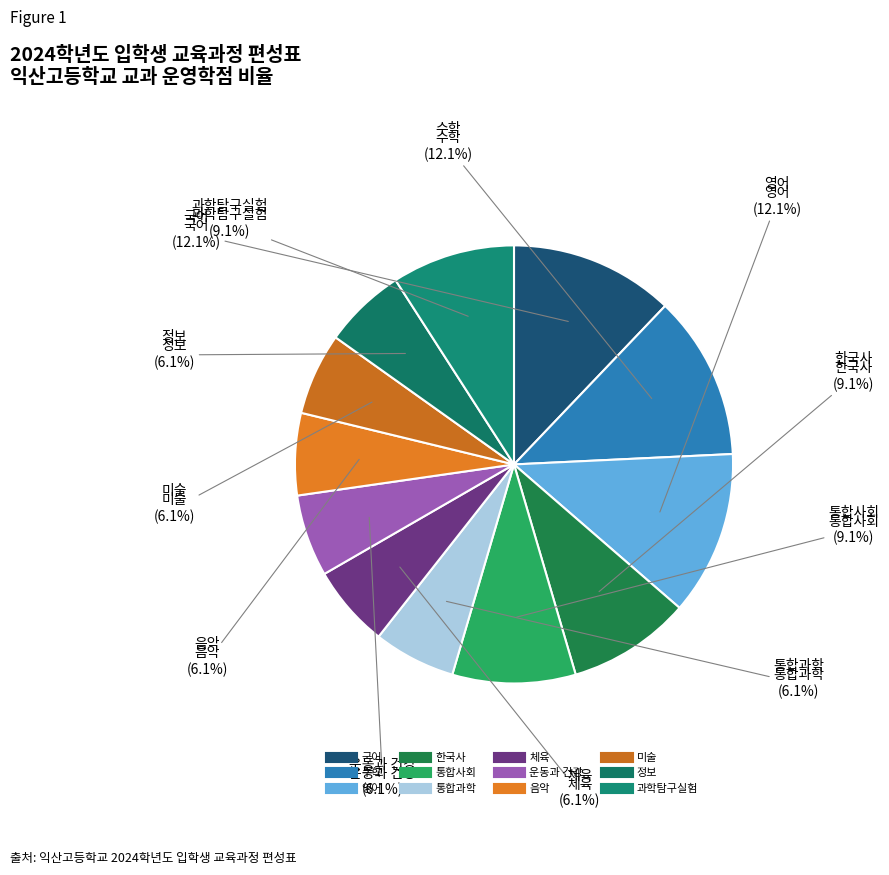

What percentage do 미술 and 수학 together represent?

18.2%